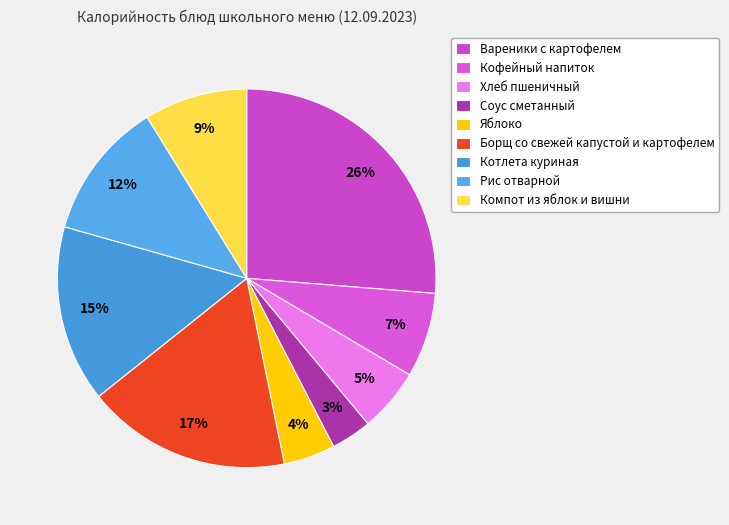

Which category has the smallest portion of the pie?

Соус сметанный